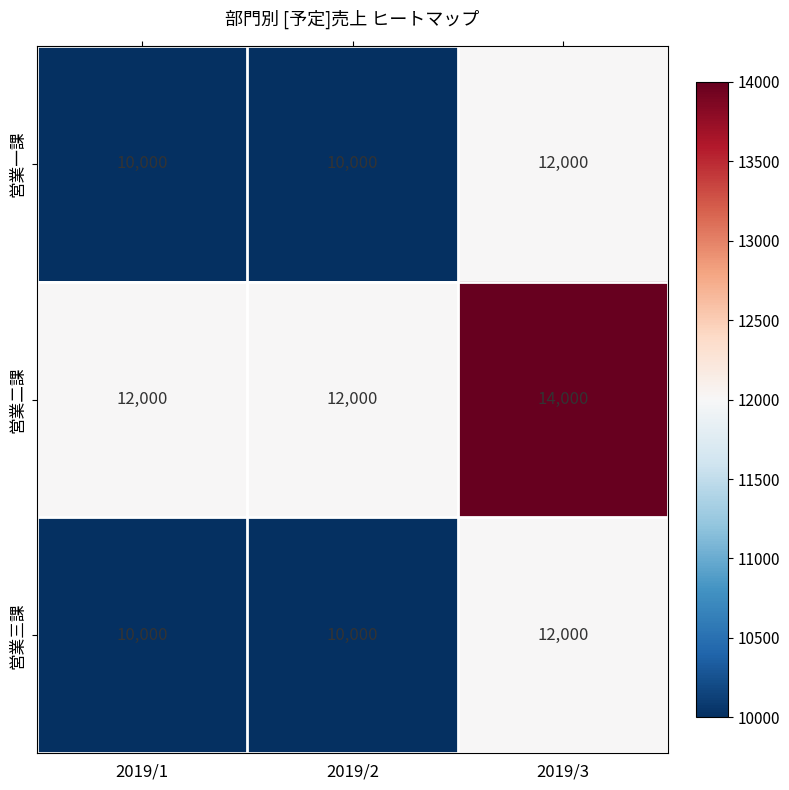

What is the spread (max minus min) of values at 2019/2?

2000